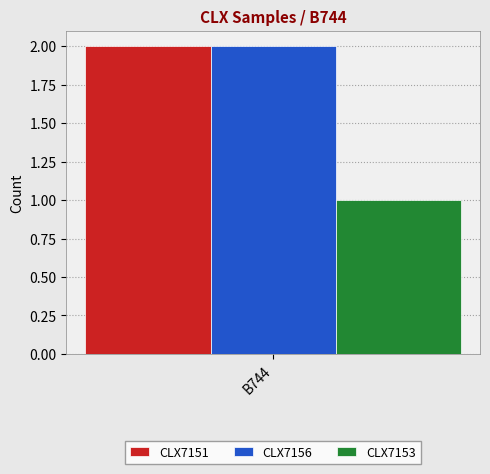

The value of CLX7153 at B744 is 2. True or false?

False